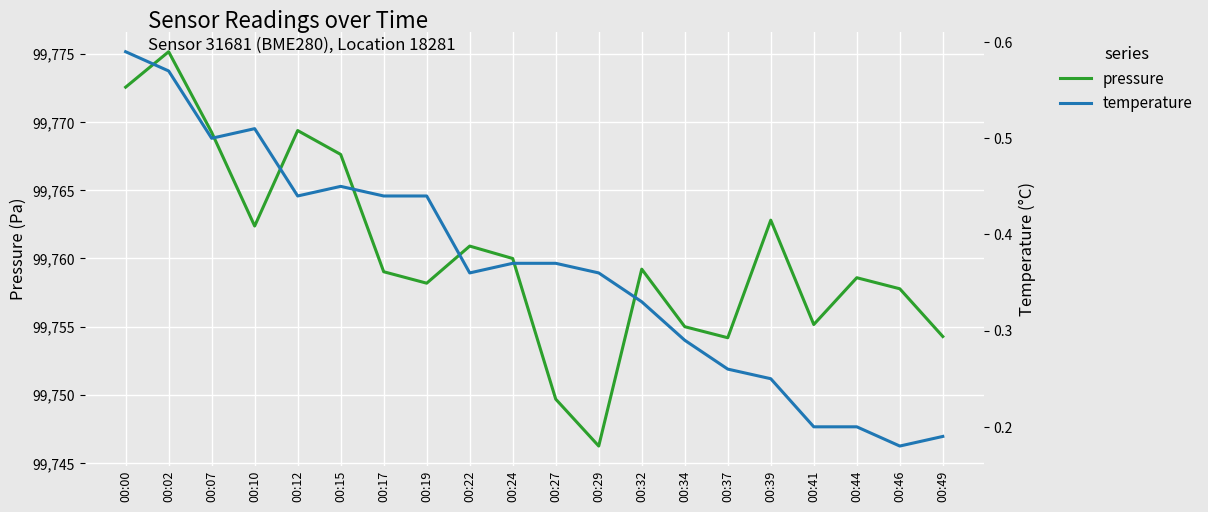

Which category has the lowest value in the temperature series?

00:46